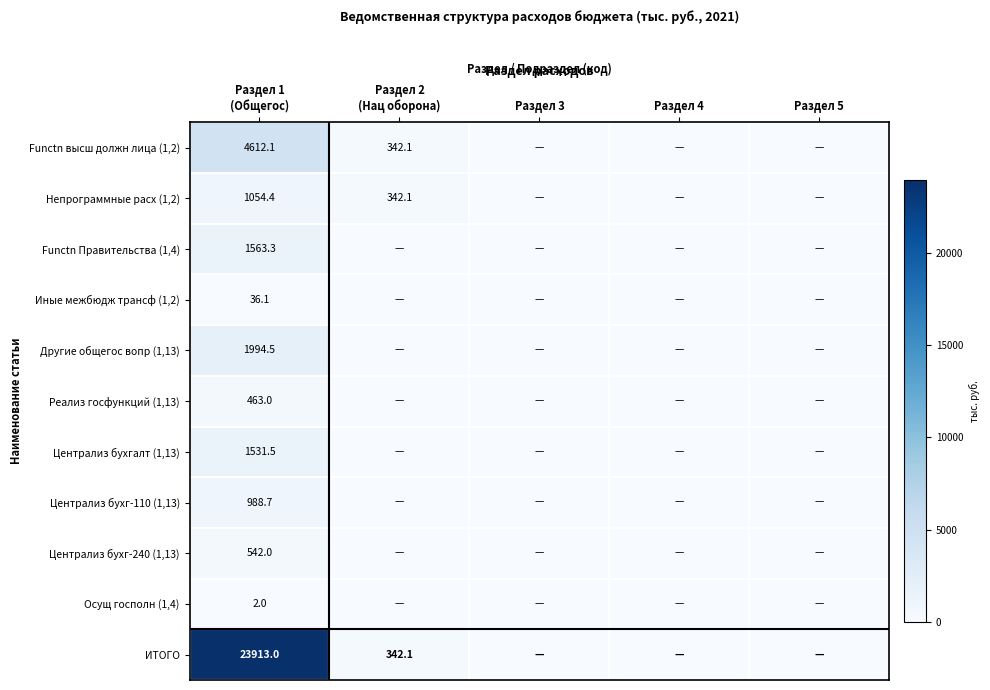

What is the sum of the Реализ госфункций (1,13) values at Раздел 1 (Общегос) and Раздел 2 (Нац оборона)?

463.0